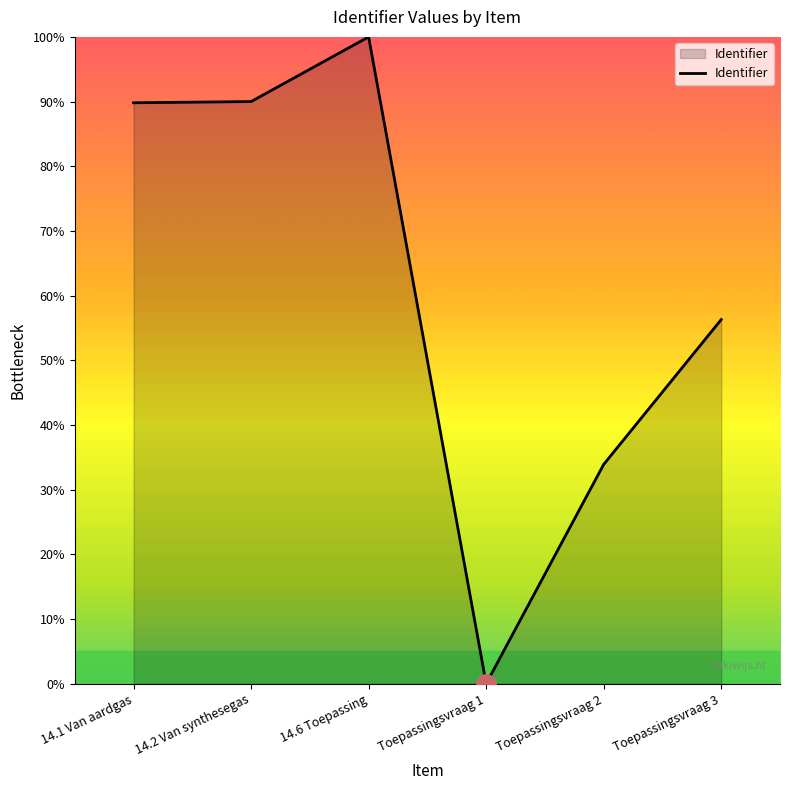

The value at Toepassingsvraag 2 is 12.3. True or false?

False